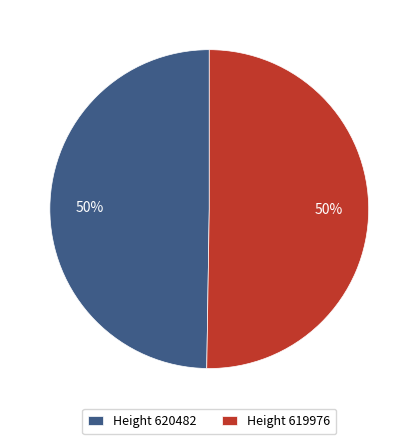

To the nearest percent, what percentage of the pie is Height 619976?

50%